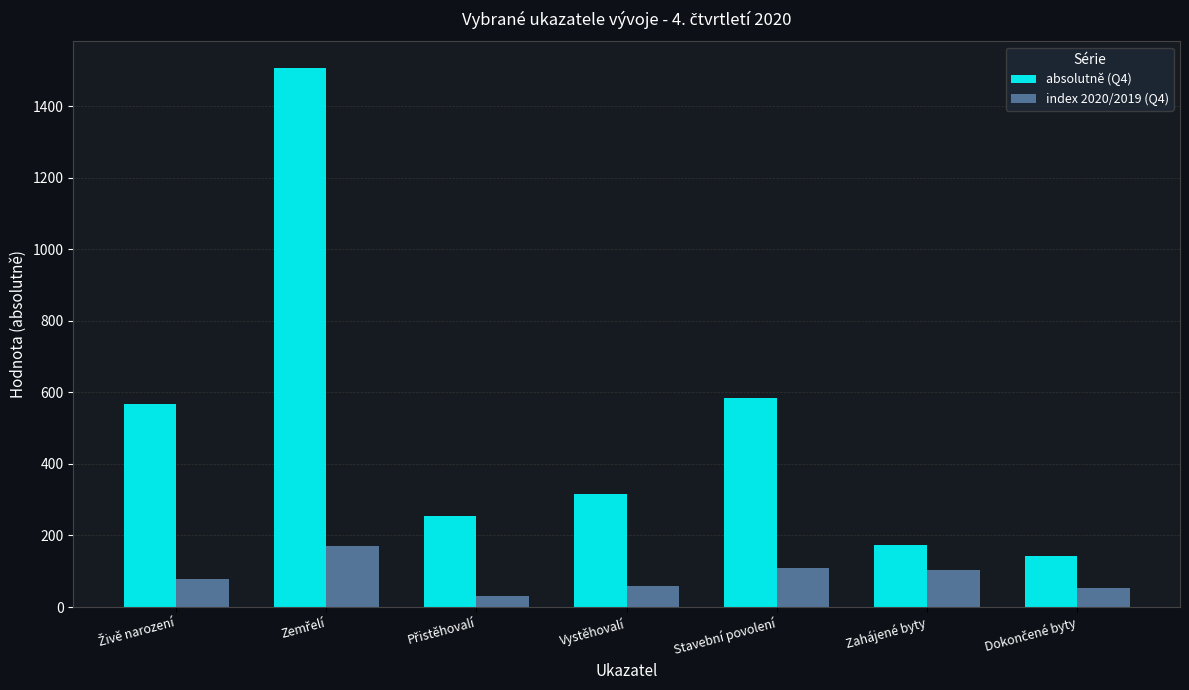

Which series has the largest total across all categories?

absolutně (Q4)